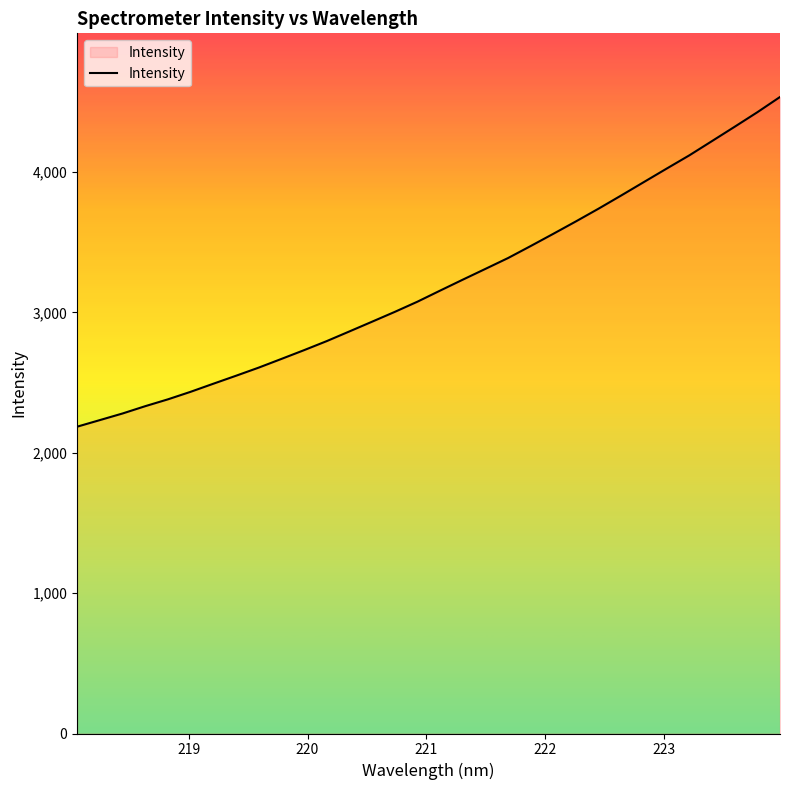

What is the maximum value shown in the chart?

4534.3